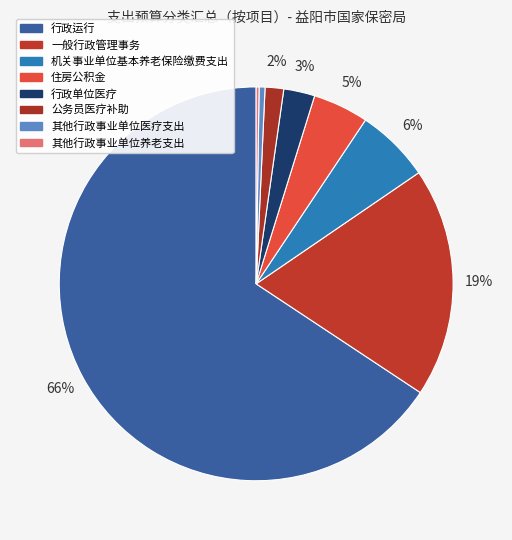

Rank the categories by value from lowest to highest.

其他行政事业单位养老支出, 其他行政事业单位医疗支出, 公务员医疗补助, 行政单位医疗, 住房公积金, 机关事业单位基本养老保险缴费支出, 一般行政管理事务, 行政运行